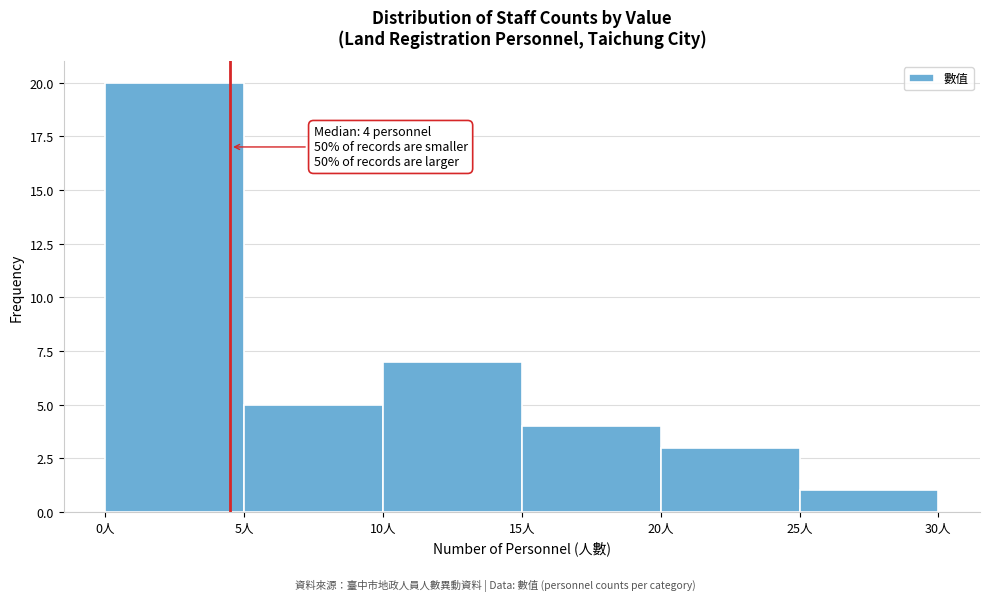

Over which range of the x-axis is the bar tallest?

0 to 5